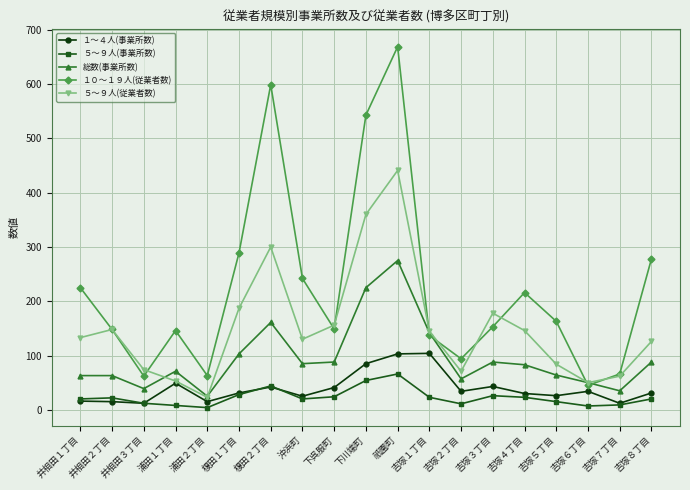

True or false: ５～９人(事業所数) and １０～１９人(従業者数) intersect in this chart.

False